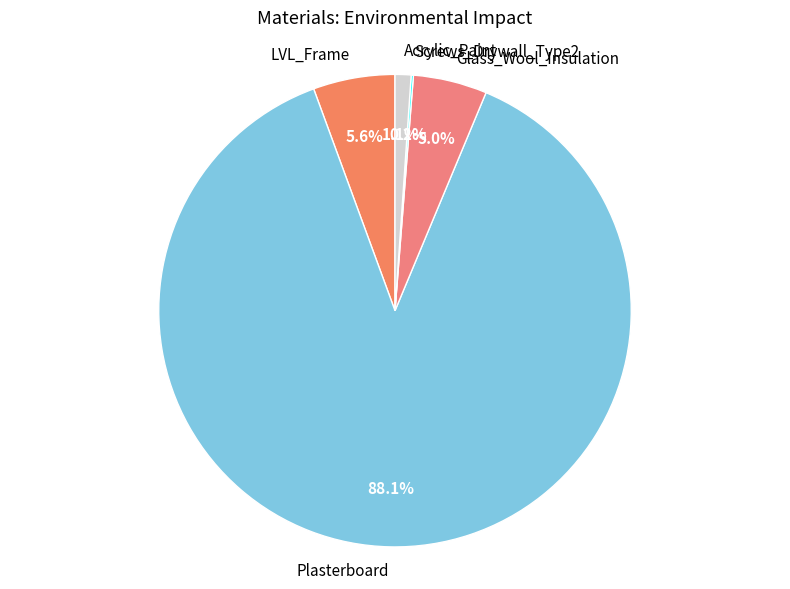

What is the majority slice?

Plasterboard